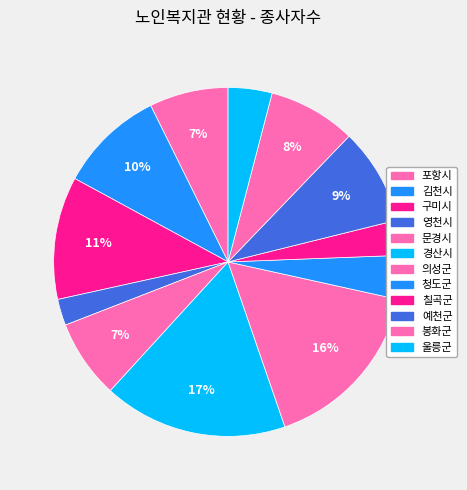

Is there any slice that represents more than half of the pie?

No